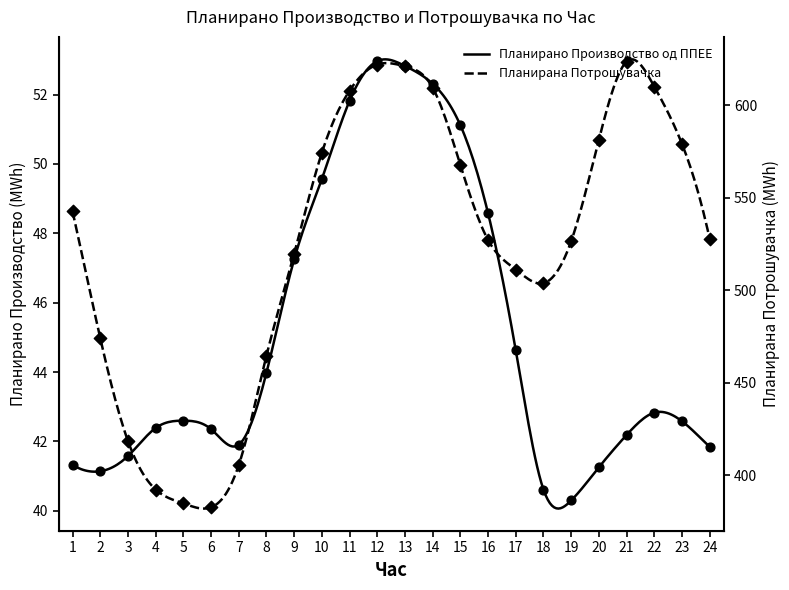

What are all the series names shown in the legend?

Планирано Производство од ППЕЕ, Планирана Потрошувачка